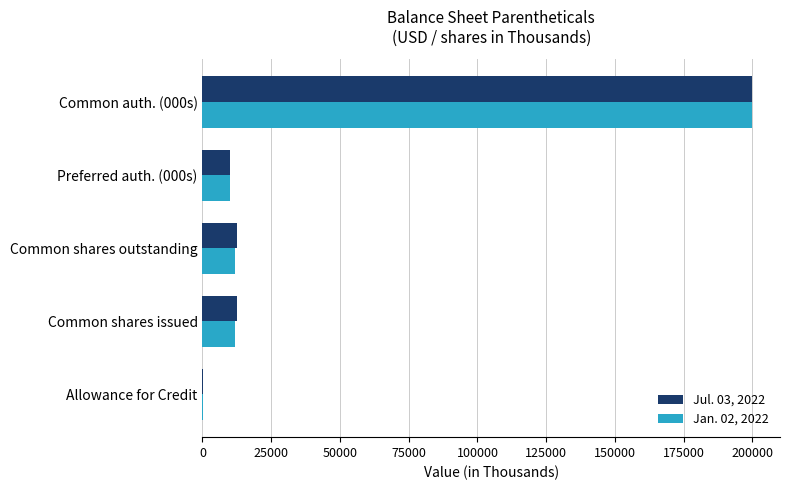

How many distinct data groups are displayed?

2